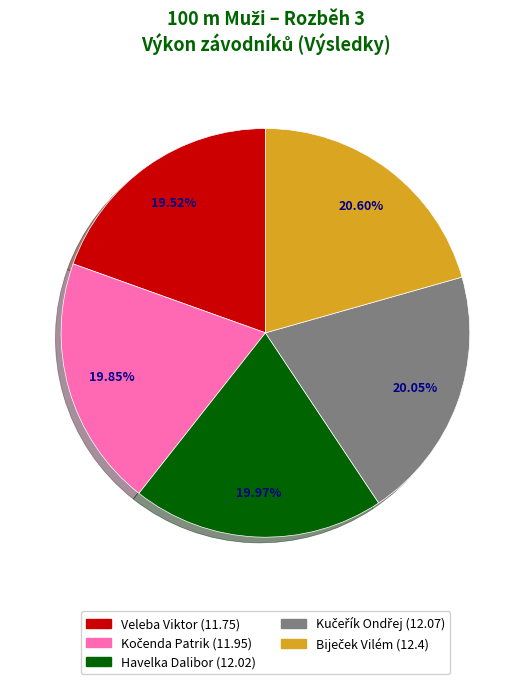

Combined, do Havelka Dalibor and Veleba Viktor account for over 50%?

No